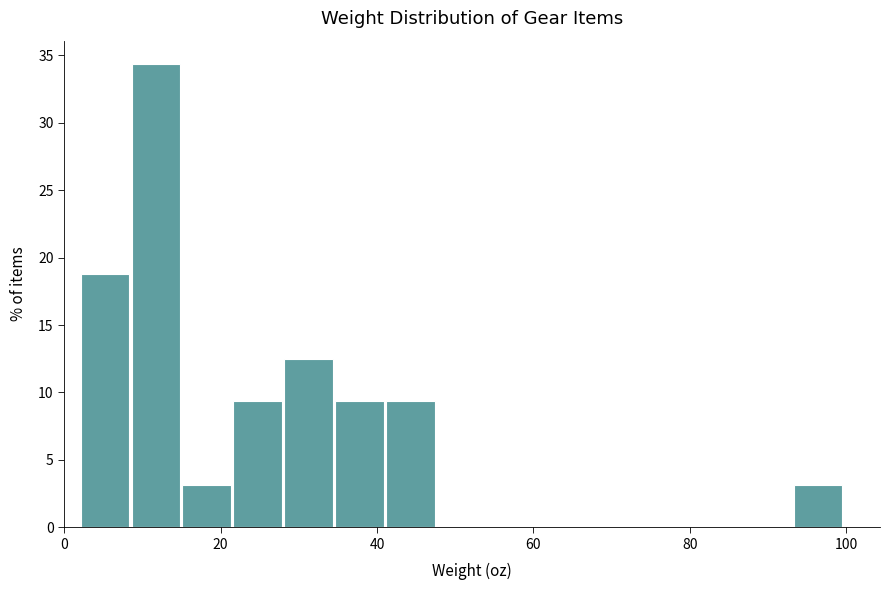

Around what value on the x-axis is the tallest bar? Give the approximate position of its centre, as read against the axis.

12